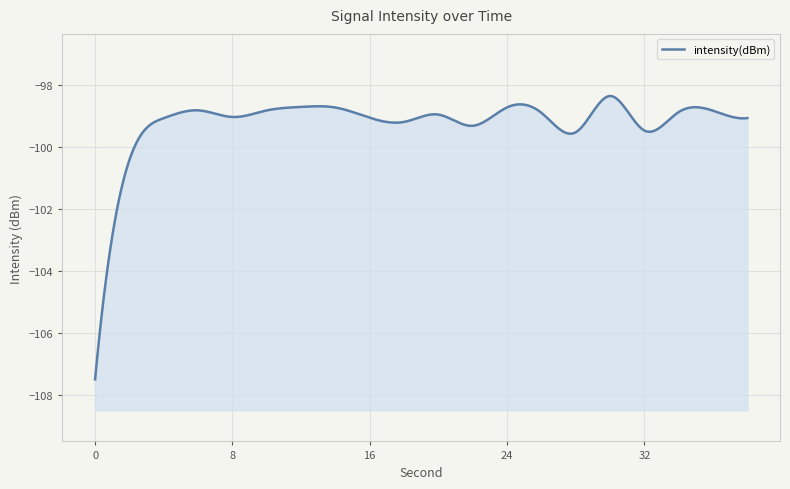

Where is the first local maximum?

6